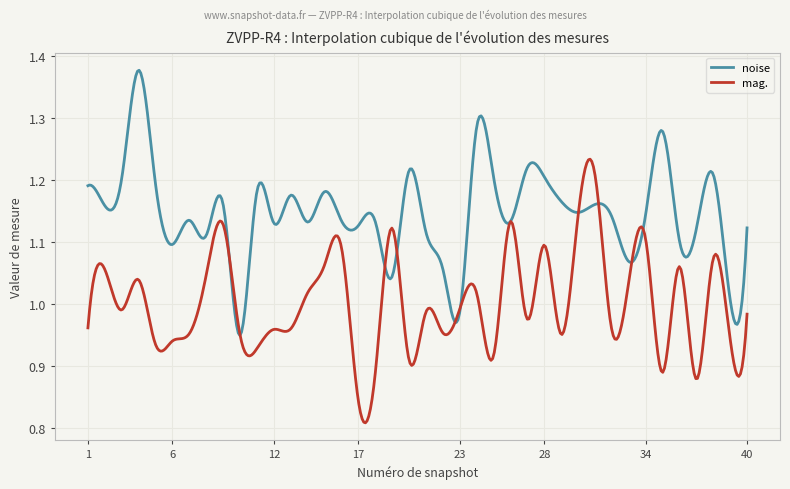

How many lines are shown in the chart?

2